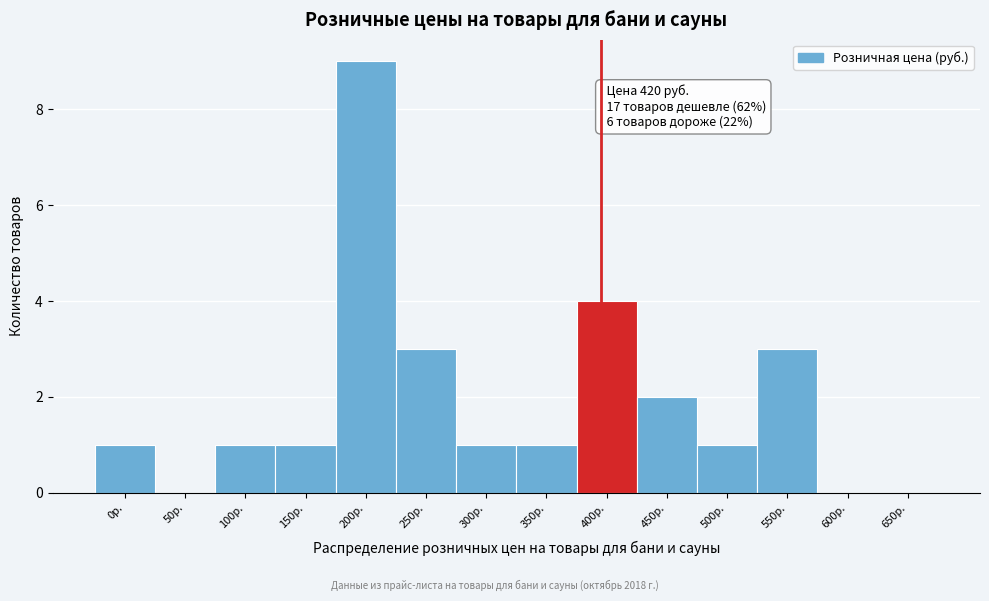

Reading left to right, list all the values displayed in this chart.

0р.=1	50р.=0	100р.=1	150р.=1	200р.=9	250р.=3	300р.=1	350р.=1	400р.=4	450р.=2	500р.=1	550р.=3	600р.=0	650р.=0